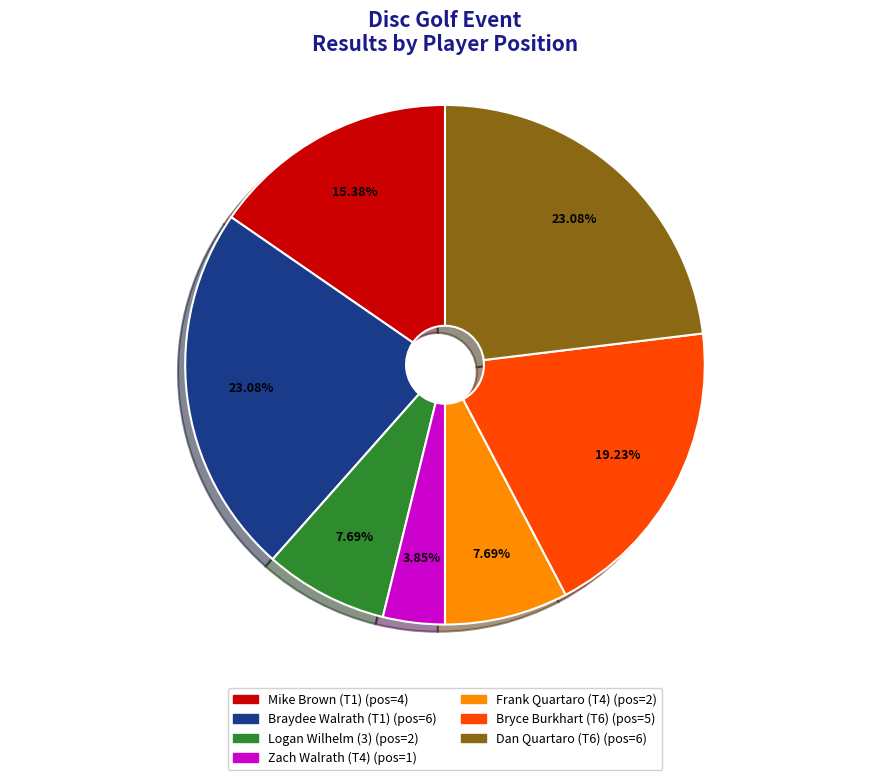

Is Mike Brown (T1) the majority of the pie?

No